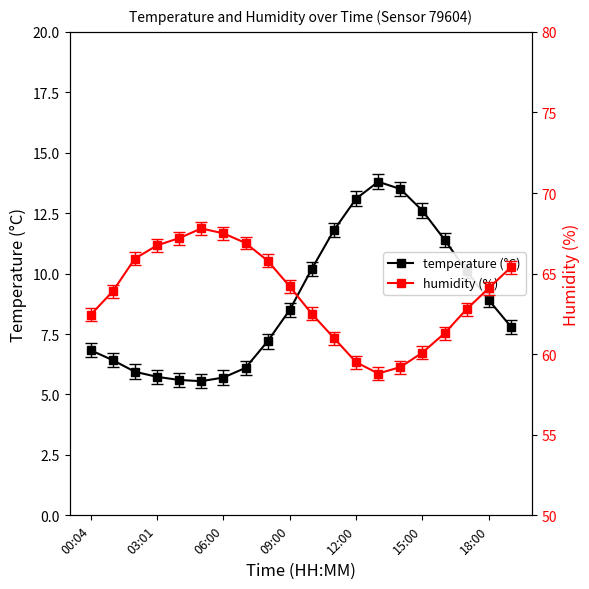

At which label does temperature (°C) first exceed 8?

09:00